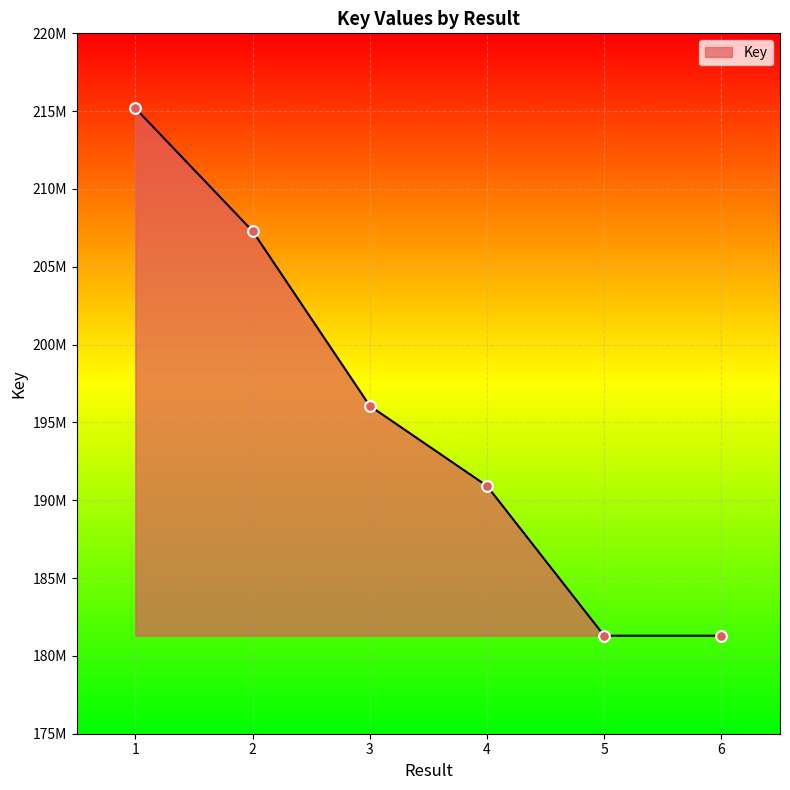

Between 2 and 5, which is larger?

2